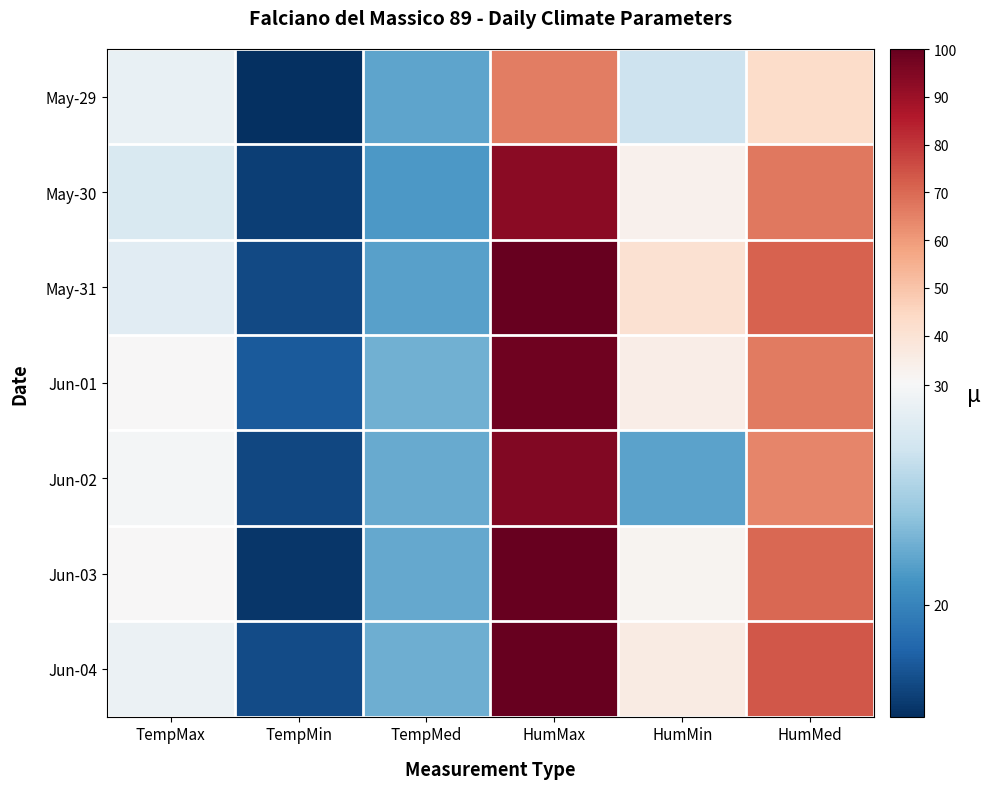

Count the number of data series in this chart.

7